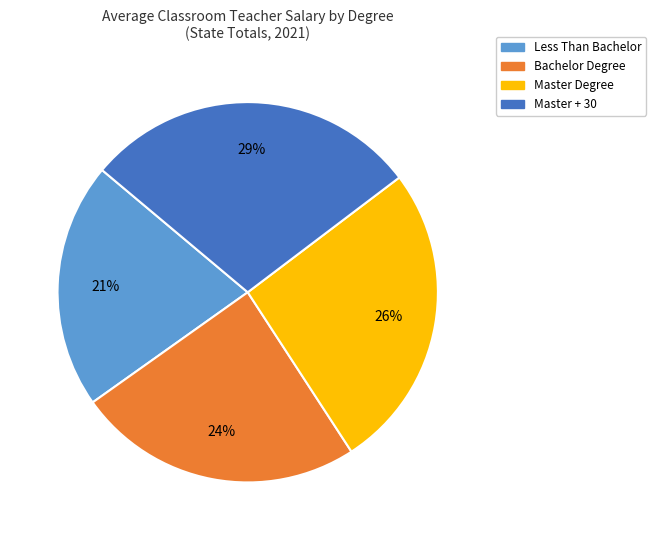

What is the ratio of the value at Bachelor Degree to the value at Master Degree?

0.9